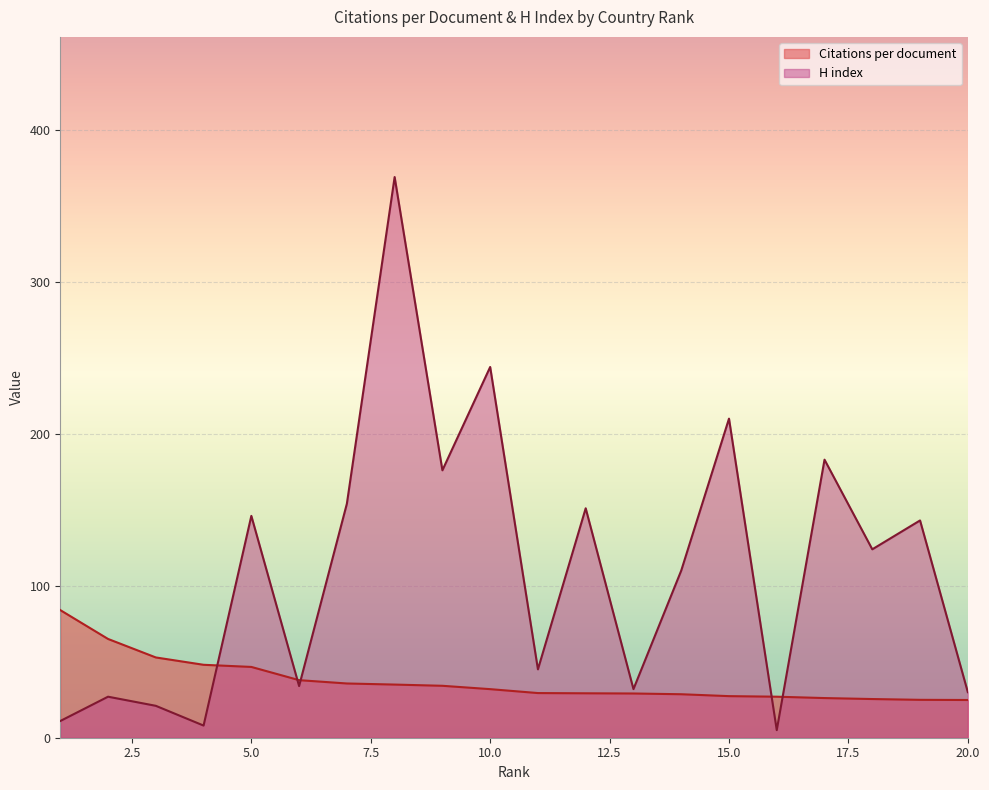

Which series ends up on top after the final intersection of H index and Citations per document?

H index